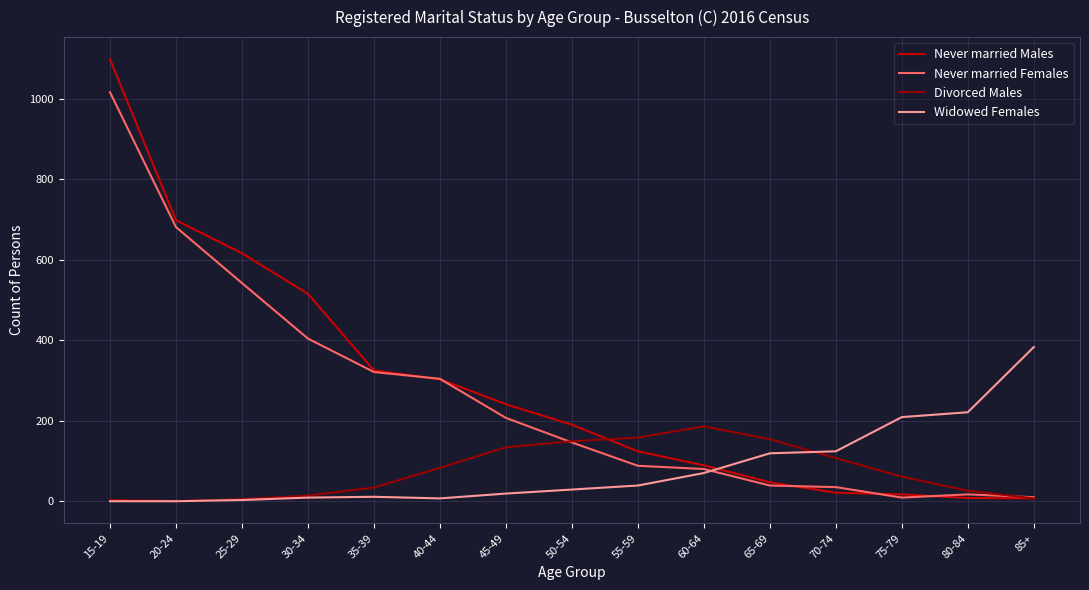

Between 15-19 and 70-74, which series saw the biggest shift?

Never married Males